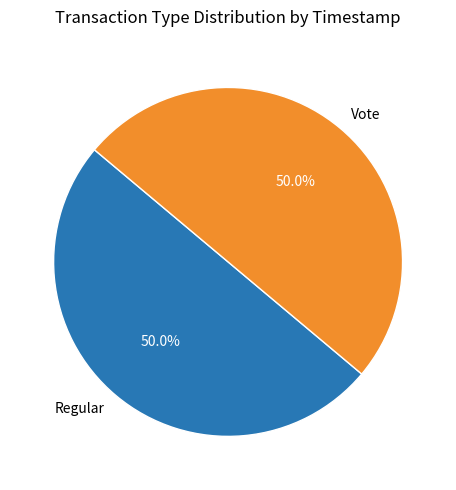

What percentage is the Vote slice, to the nearest percent?

50%